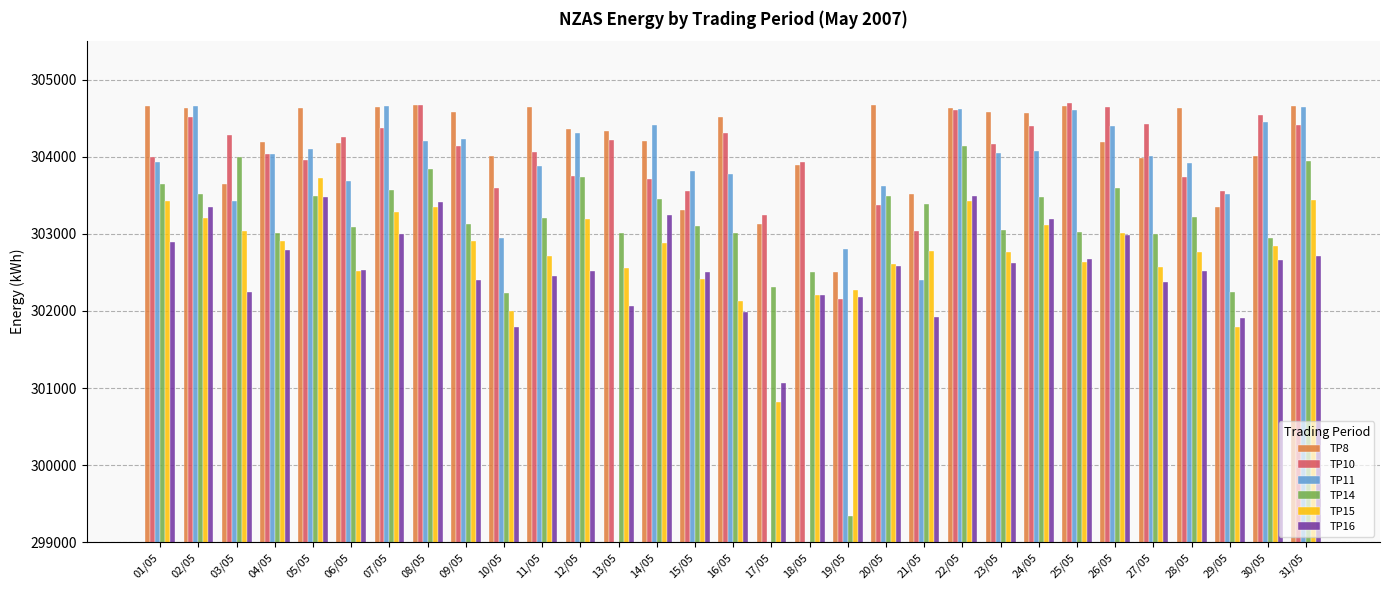

Between 24/05 and 27/05, which series saw the biggest shift?

TP16